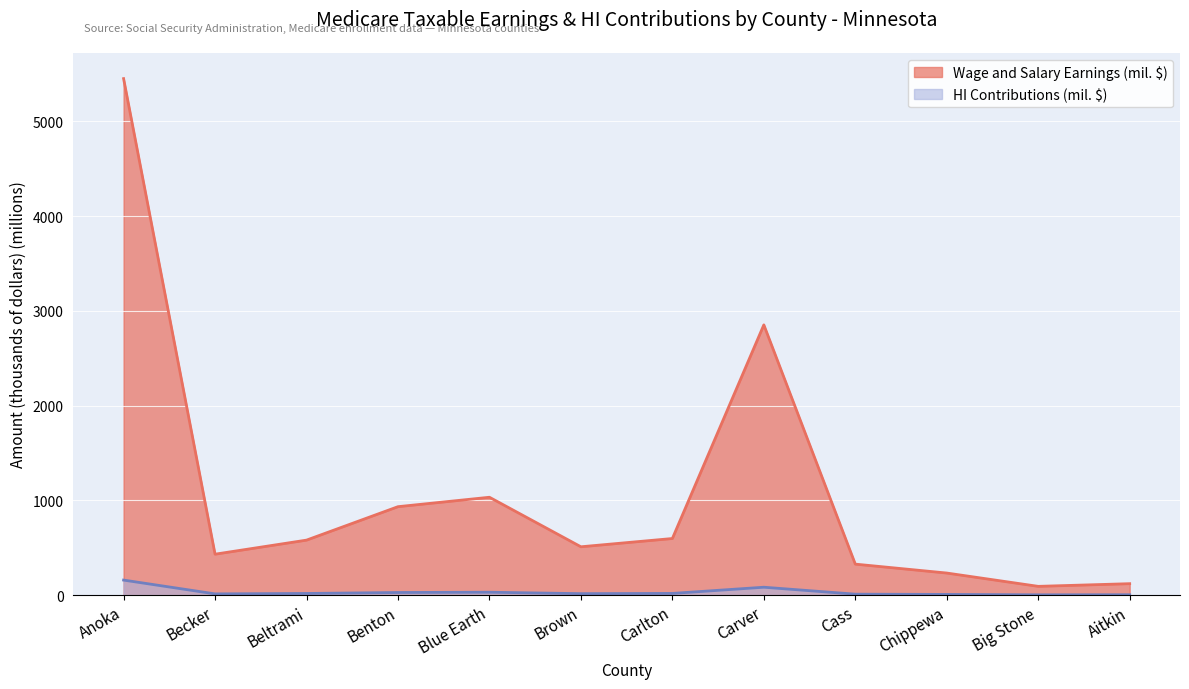

True or false: HI Contributions (thousands) and Wage and Salary Earnings (thousands) cross at least once.

False